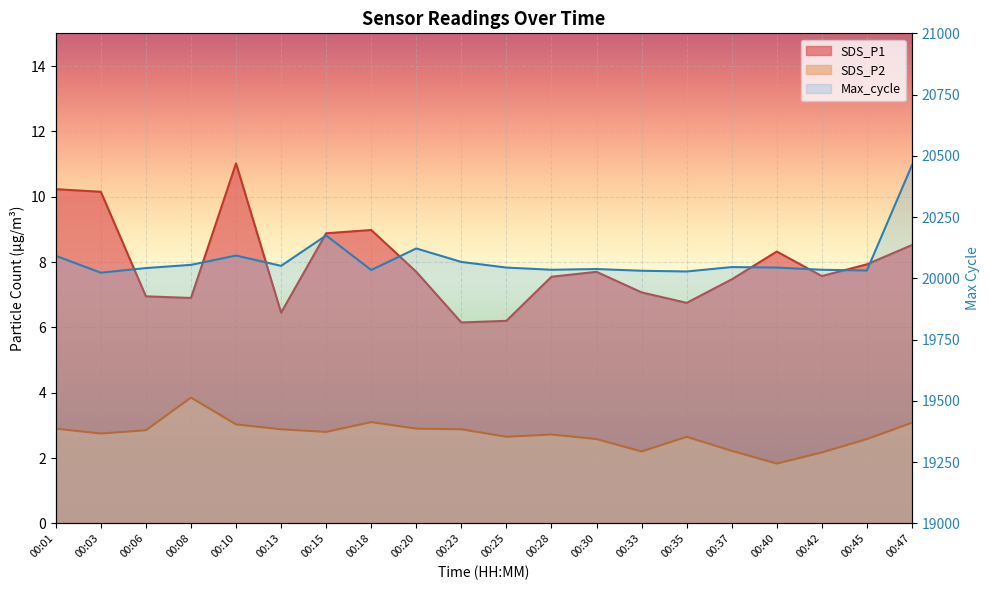

What is the maximum value for Max_cycle?

20462.0